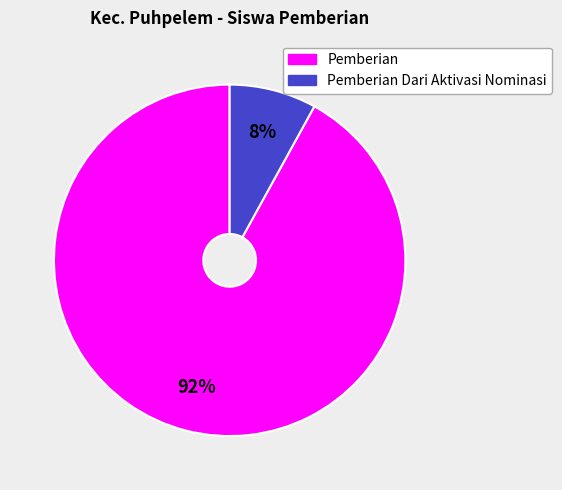

Is there a majority slice in this chart?

Yes